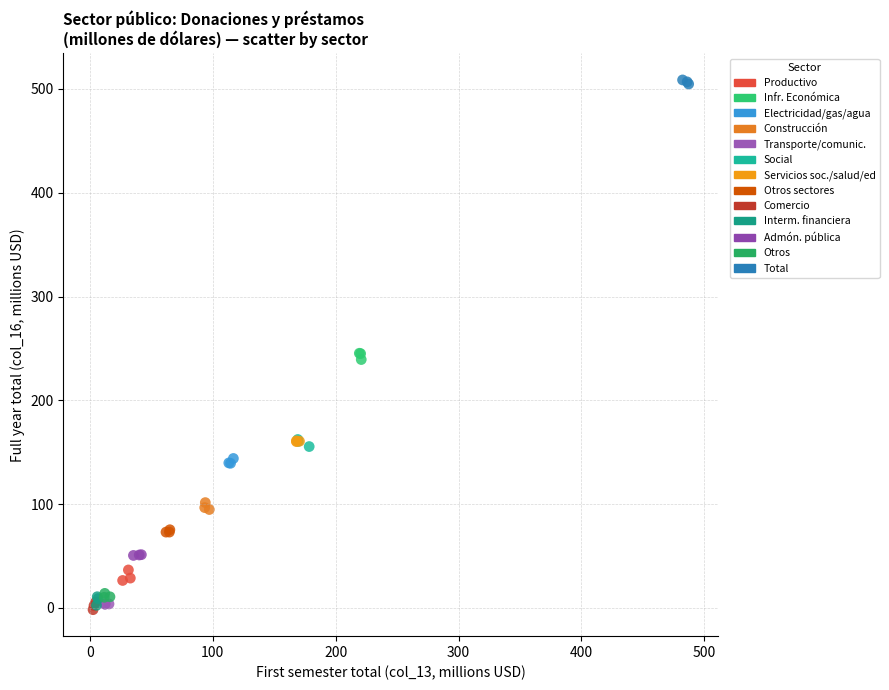

Which series reaches the maximum Y coordinate?

Total